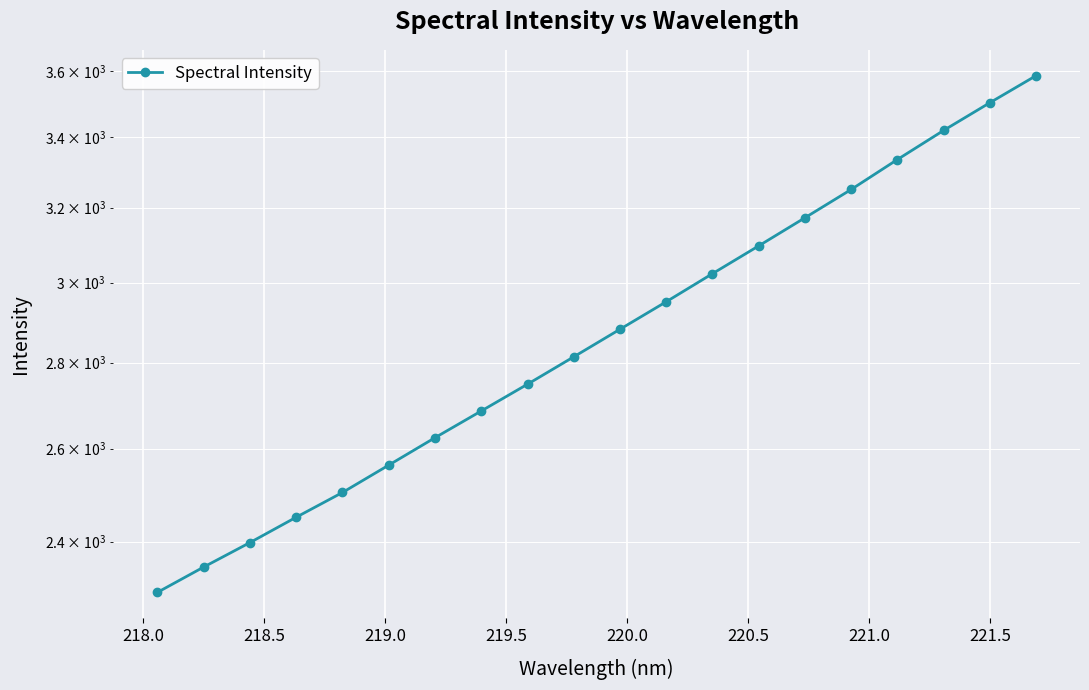

What is the average value?

2882.5